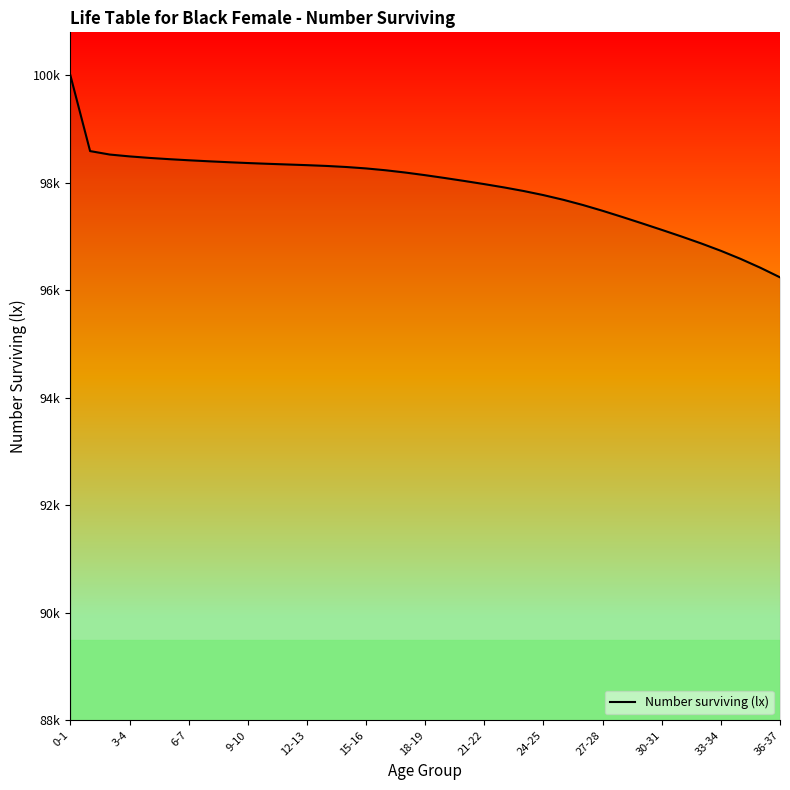

Does the chart display data point markers on the line(s)?

No